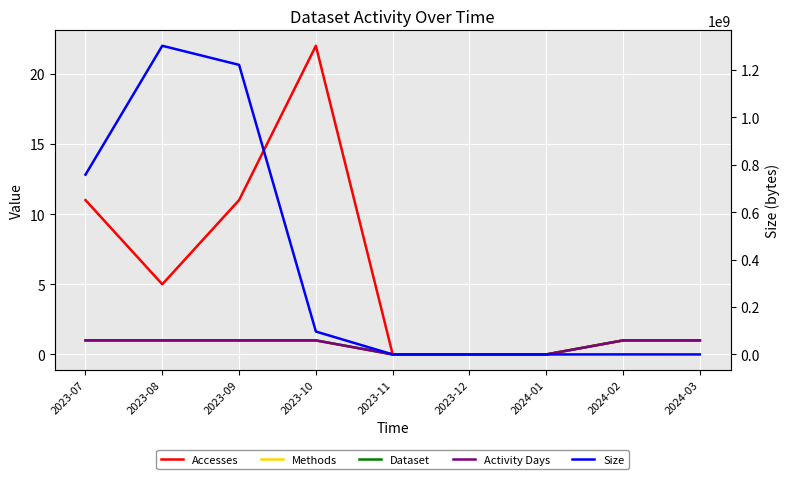

How many lines are shown in the chart?

5